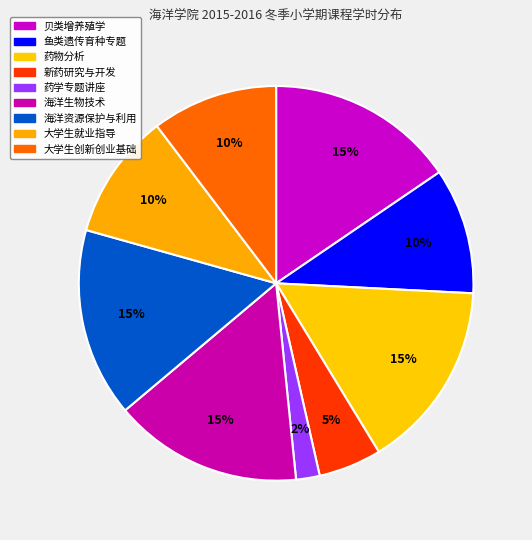

Count the number of slices in the pie.

9